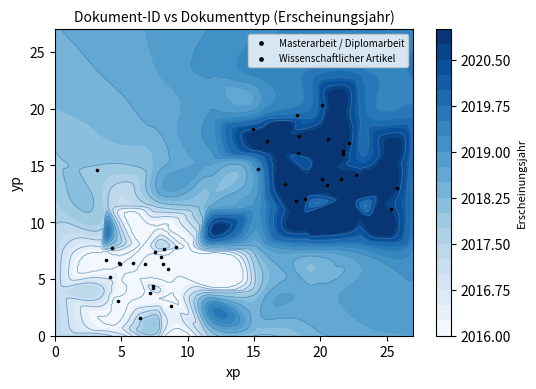

What is the highest value of the Wissenschaftlicher Artikel series?

20.3